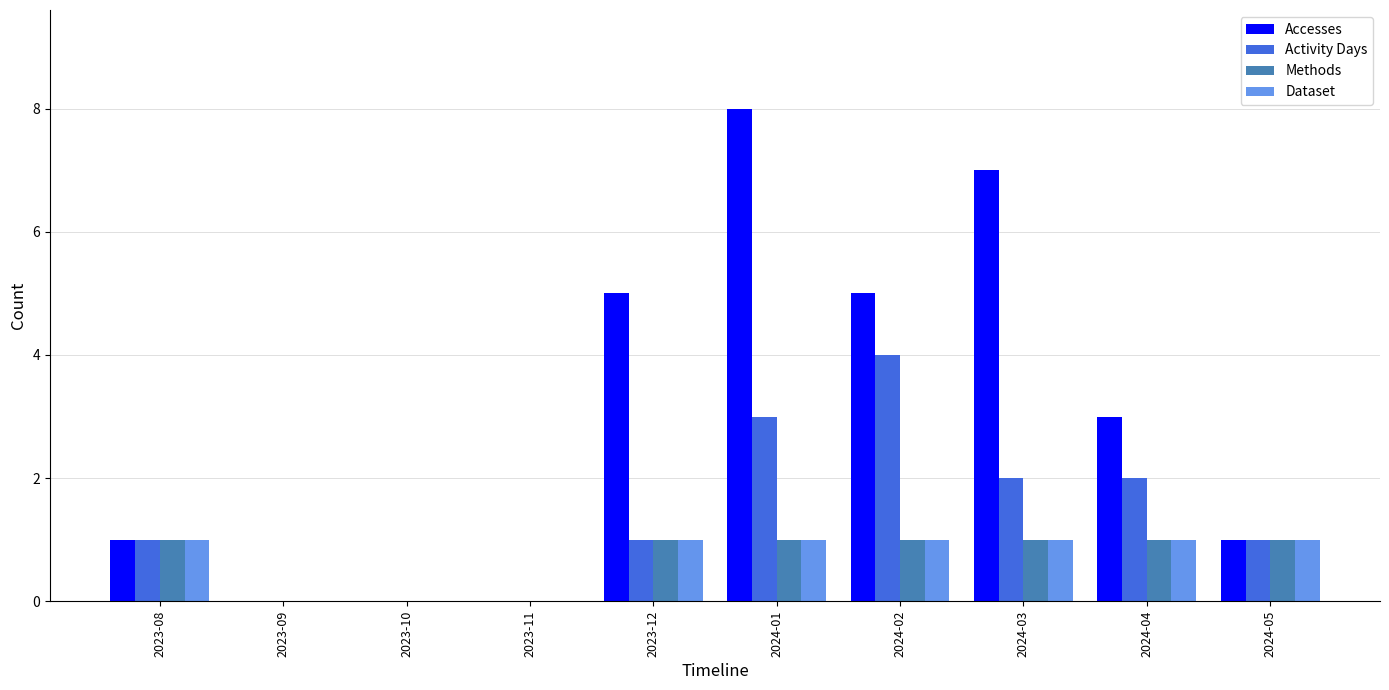

Which category has the highest value across all series?

2024-01